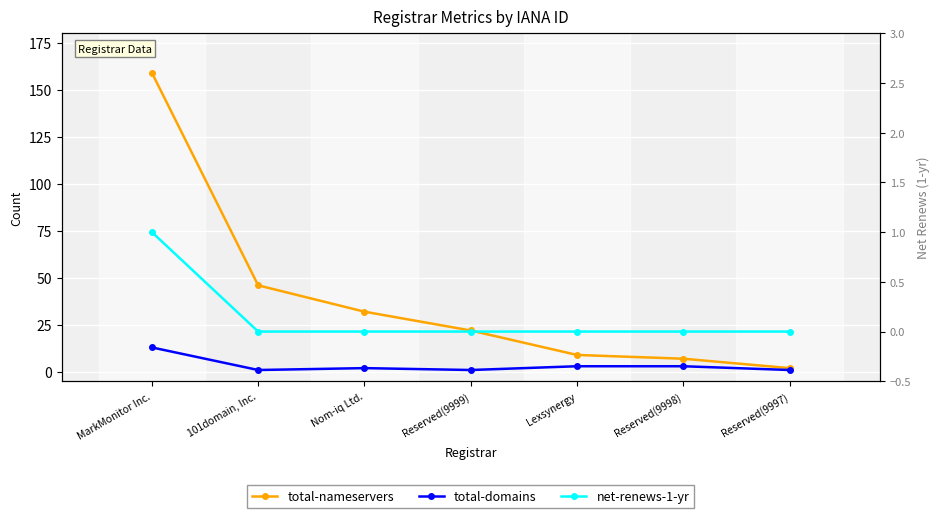

What value does the net-renews-1-yr series have at MarkMonitor Inc.?

1